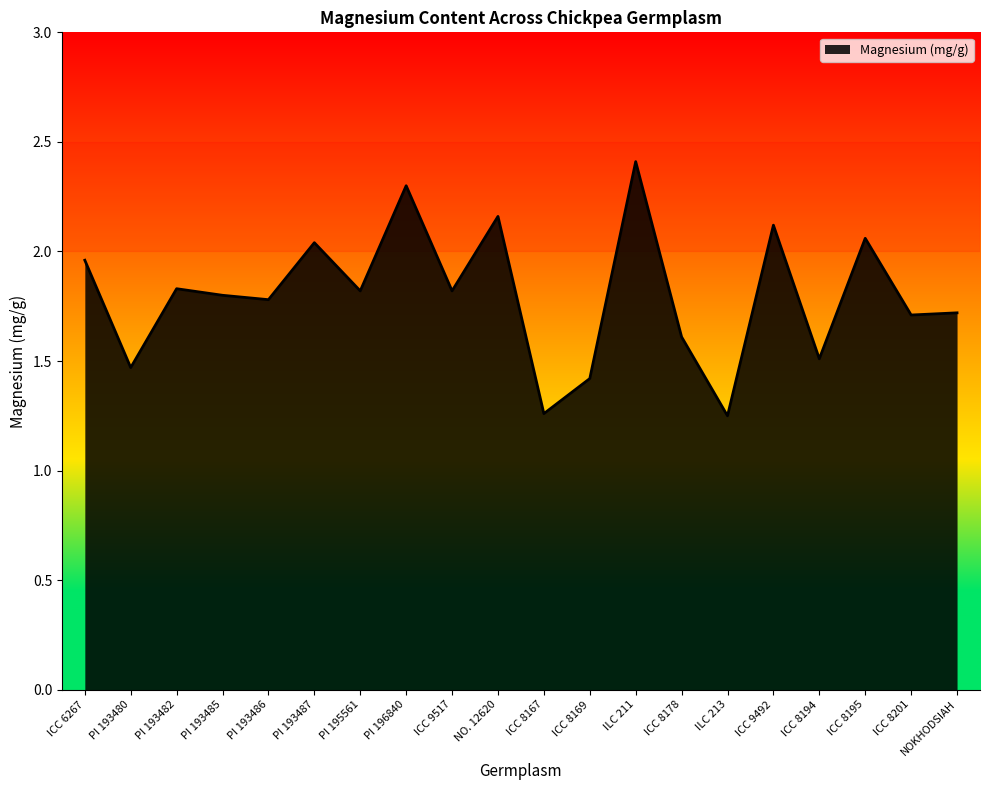

The value at PI 193486 is 1.8. True or false?

True